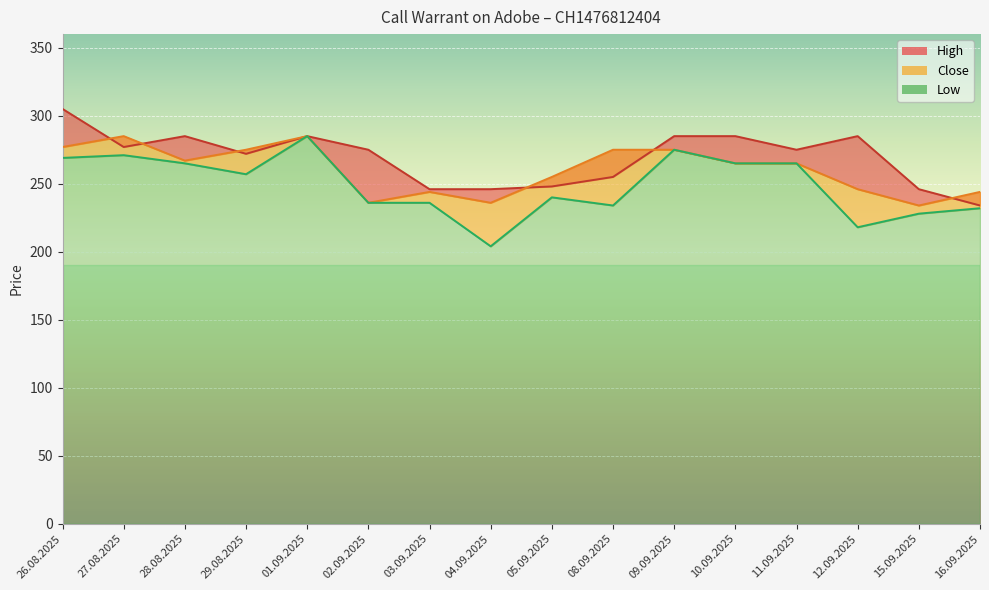

True or false: High and Low intersect in this chart.

False